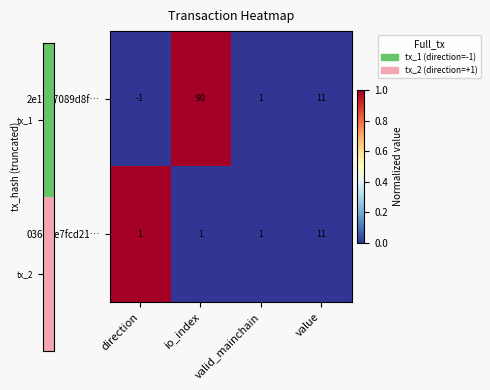

The value of 2e1797089d8f… at valid_mainchain is 1. True or false?

True